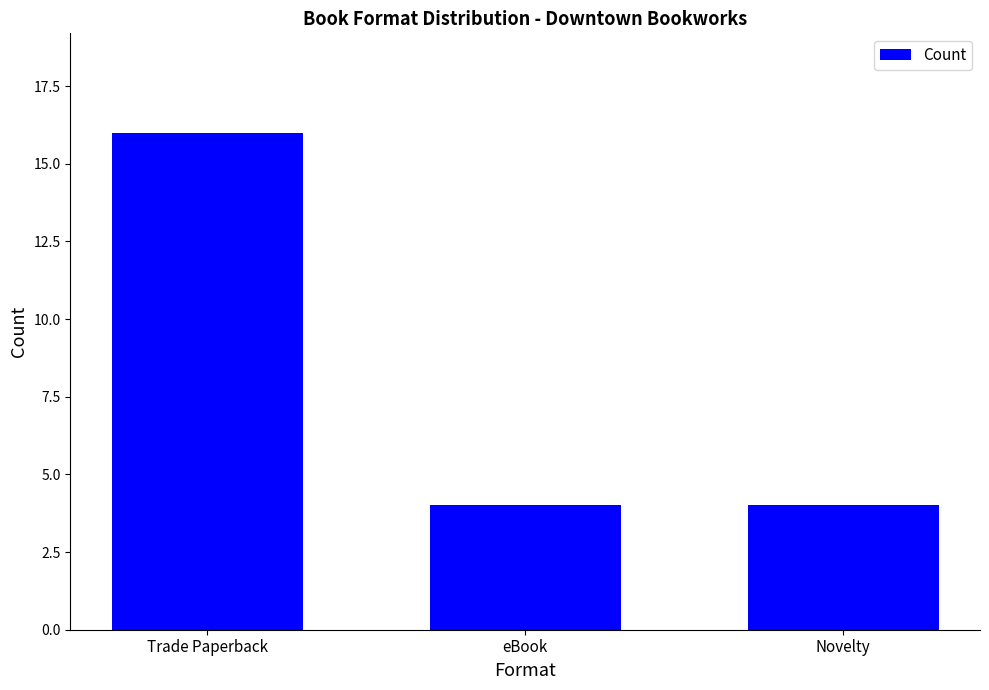

Are the bars horizontal?

No